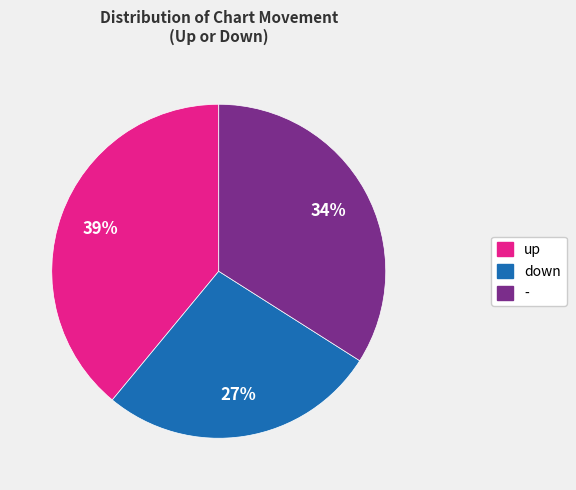

To the nearest percent, what is the average slice percentage?

33%